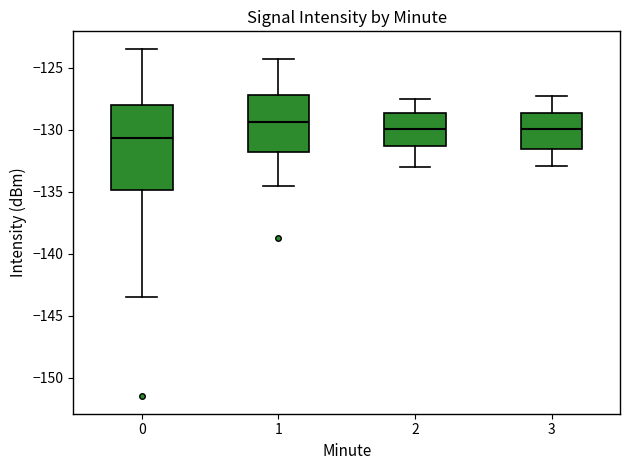

Where is the upper edge of the box at x = 0 on the y-axis? The values are not printed on the chart, so give them approximately, as read against the axis.

-128.0